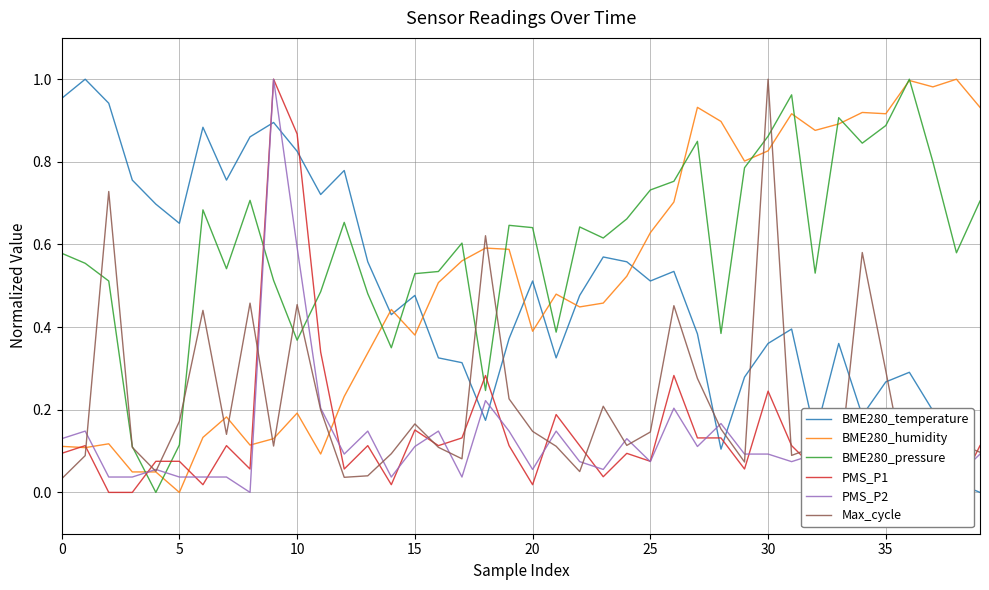

How many distinct data groups are displayed?

6